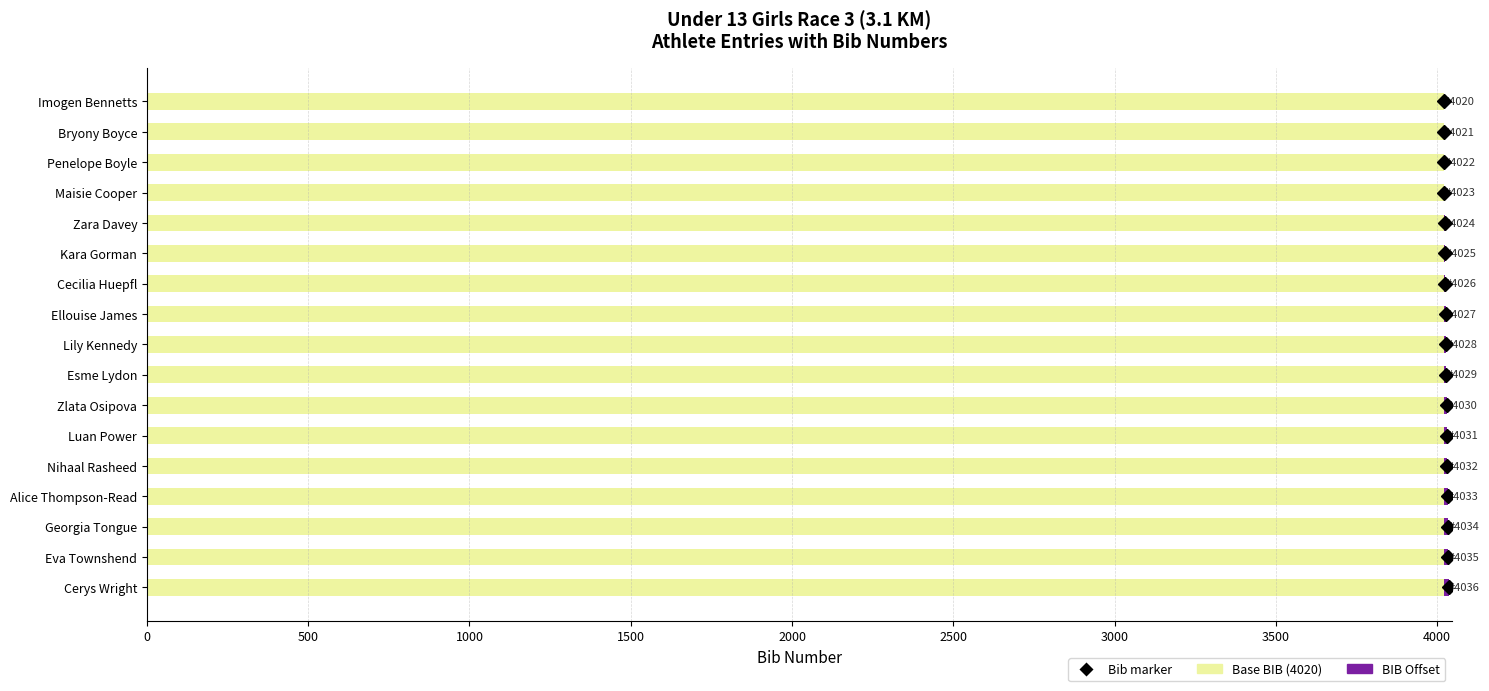

The Base BIB (4020) series shows 1068 at Zlata Osipova. True or false?

False